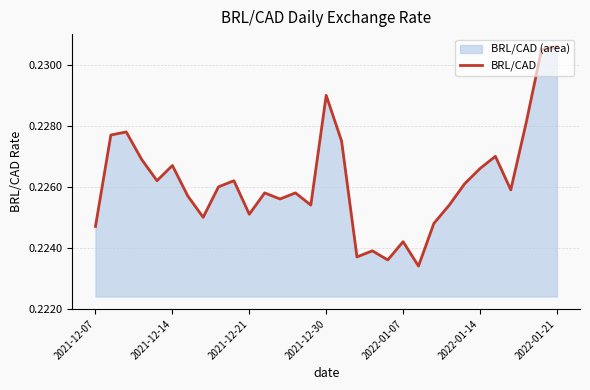

How many values are between 0 and 1?

31